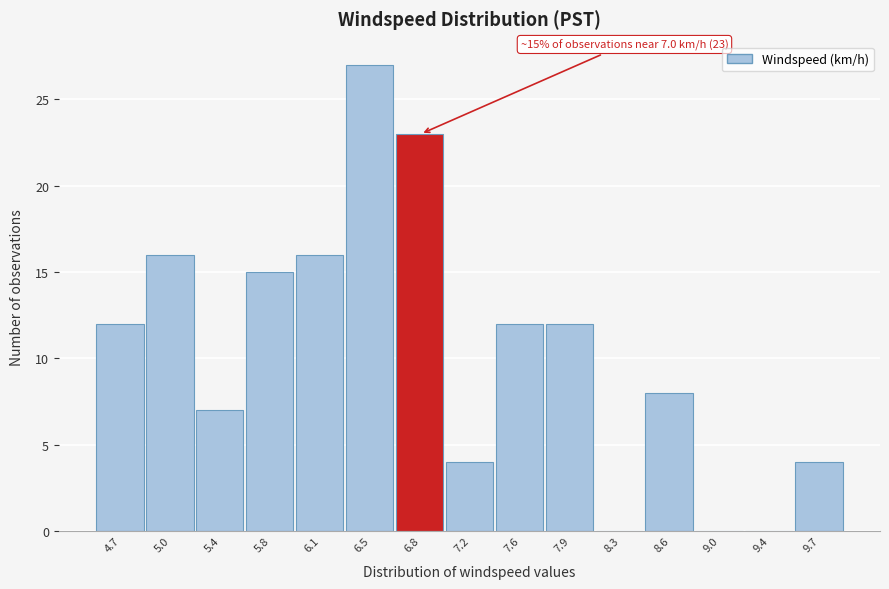

Which range on the x-axis has the tallest bar?

6.30 to 6.66